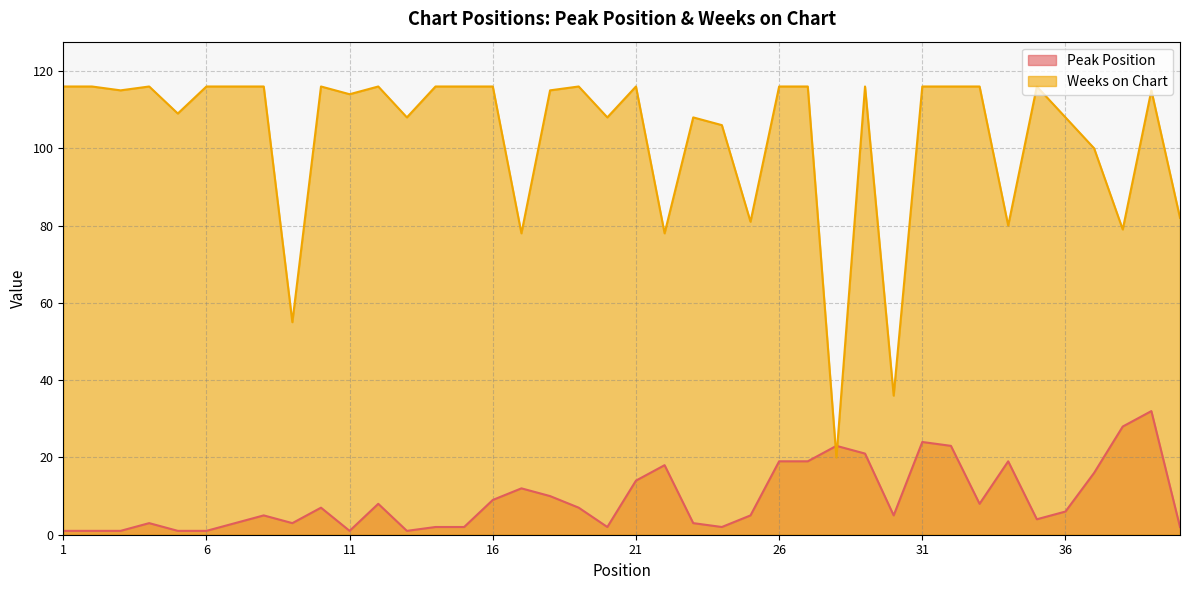

What is the lowest value of the Peak Position series?

1